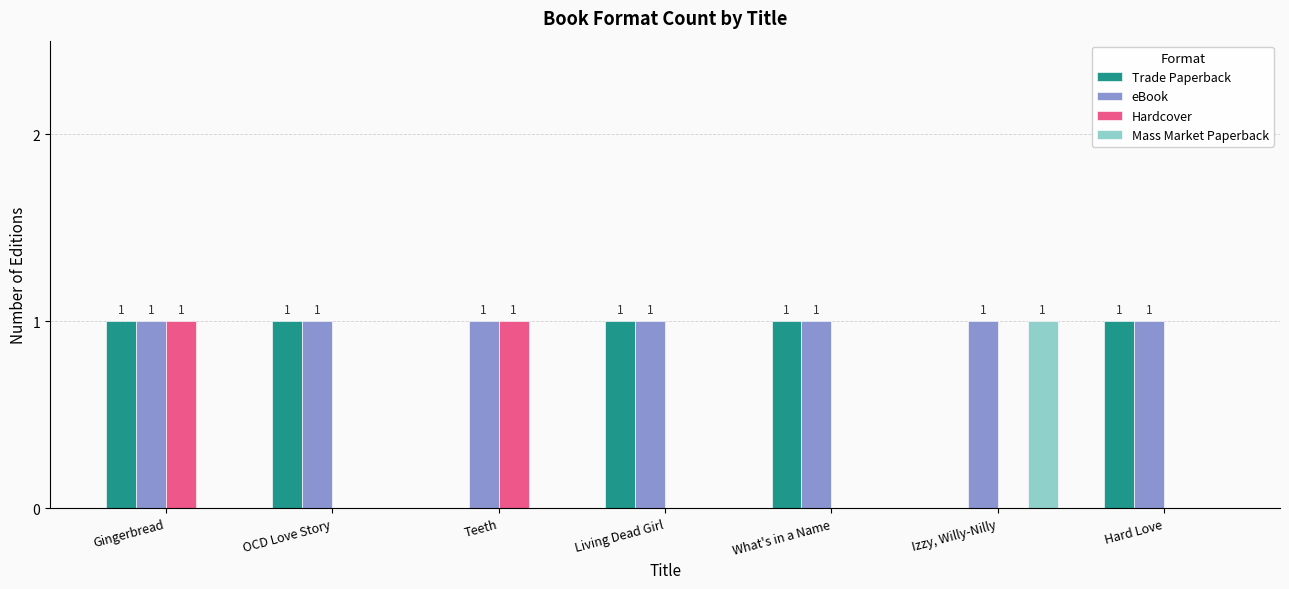

Are the bars grouped side by side (vs. stacked)?

Yes